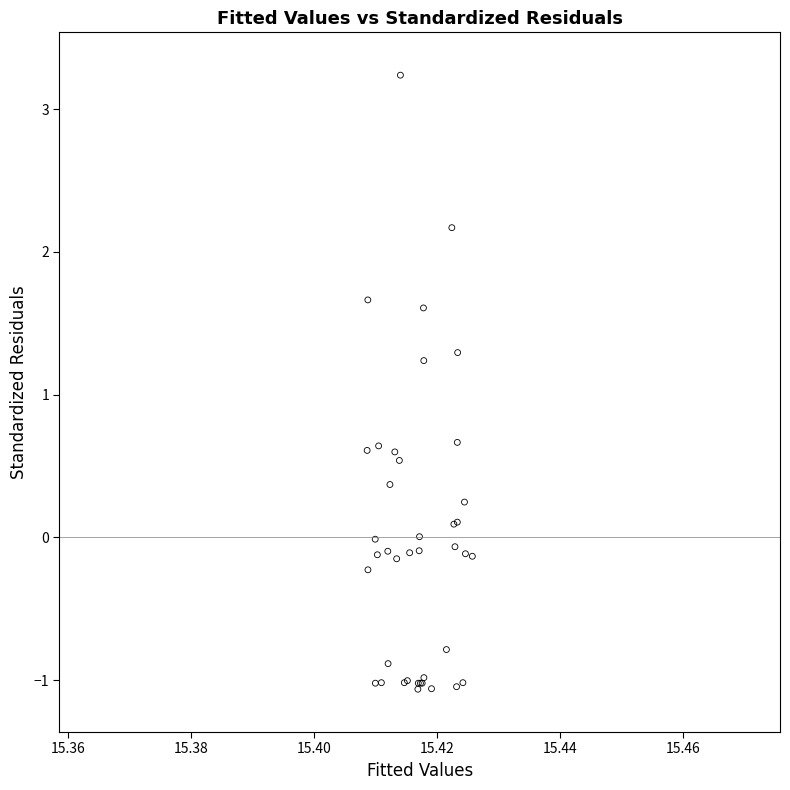

What Y value in the scatter plot is closest to 1?

1.2